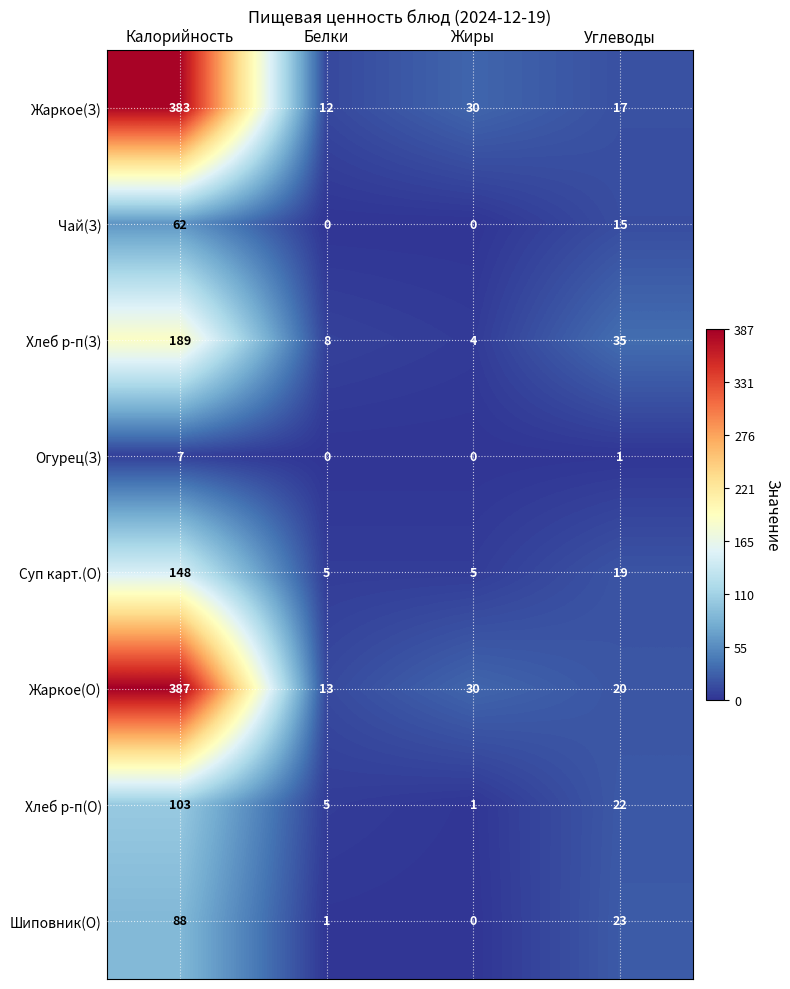

The value of Жаркое(З) at Белки is 18. True or false?

False